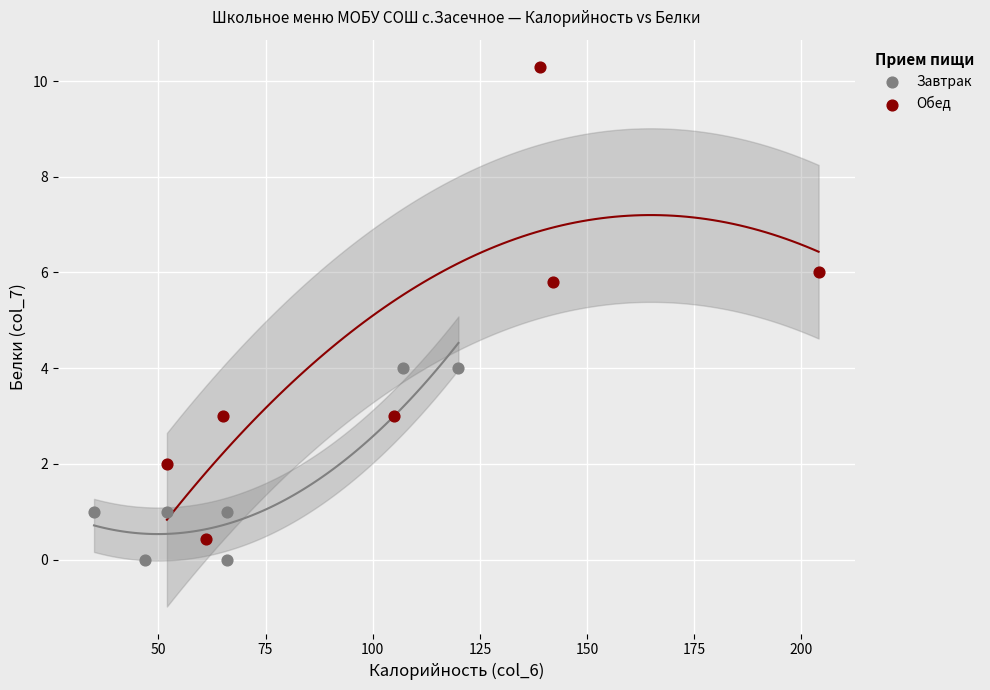

Which series reaches the maximum Y coordinate?

Обед